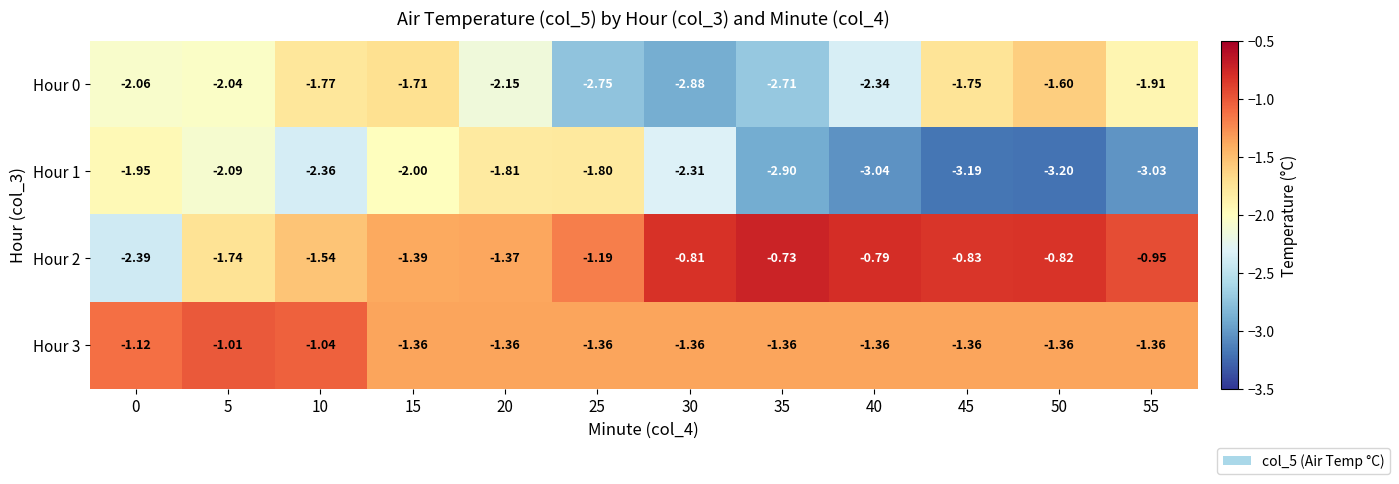

At which category does the chart reach its peak across all series?

35